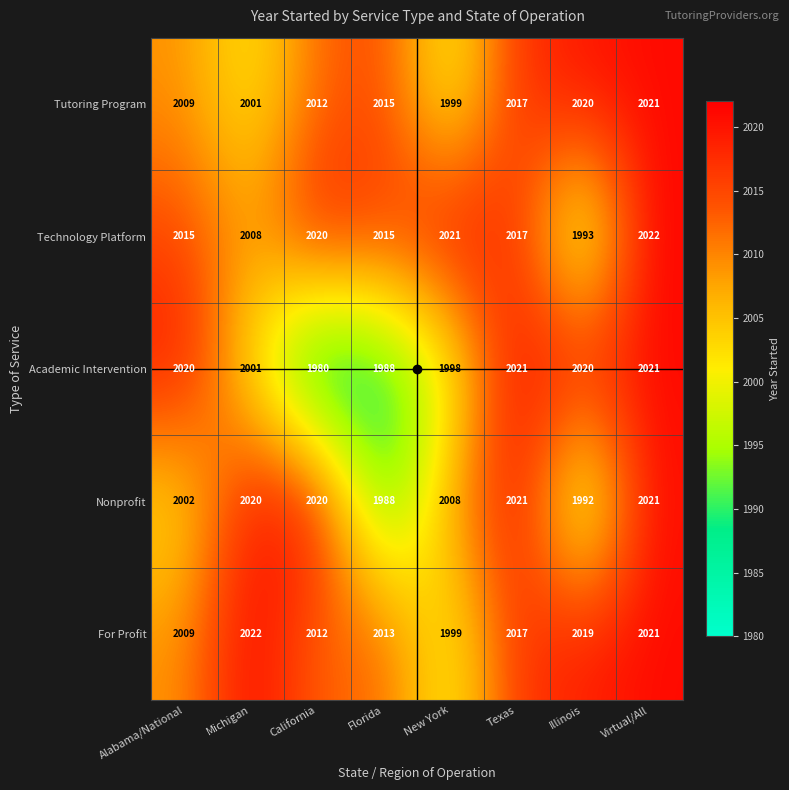

What value does the Nonprofit series have at California, to the nearest 5?

2020